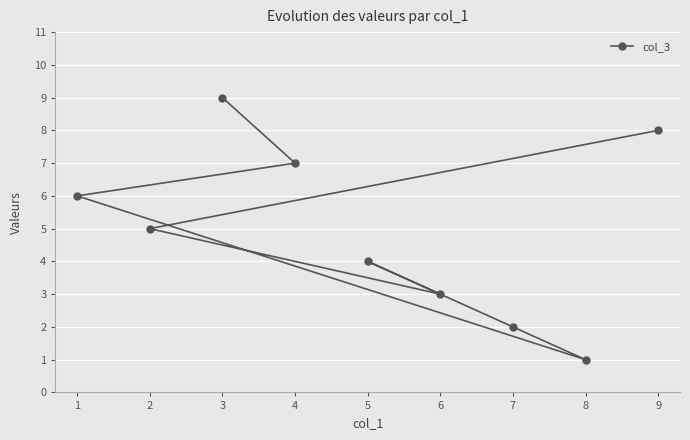

What is the average value?

5